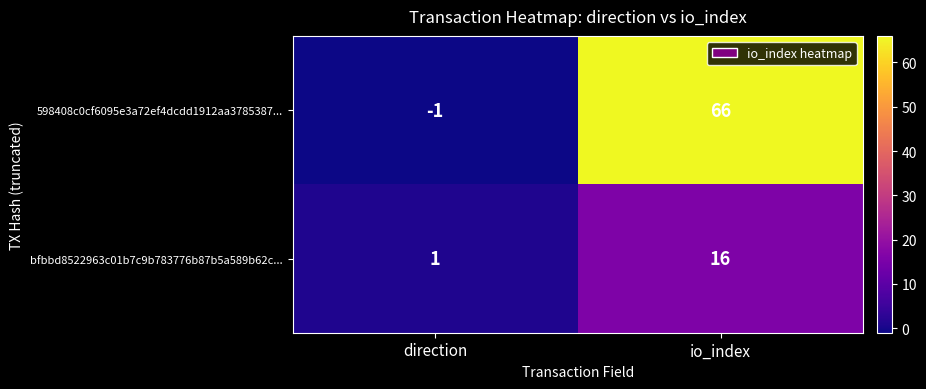

Reading left to right, extract all data points from this chart.

598408c0cf6095e3a72ef4dcdd1912aa3785387...: direction=-1	io_index=66
bfbbd8522963c01b7c9b783776b87b5a589b62c...: direction=1	io_index=16